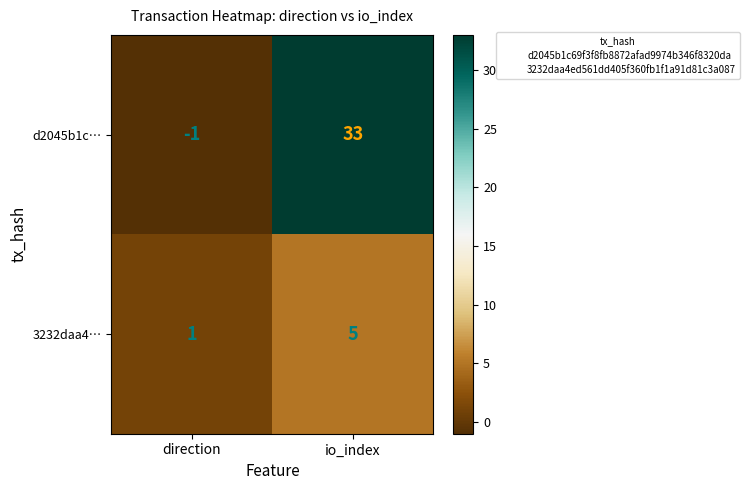

What is the sum of all 3232daa4… values?

6